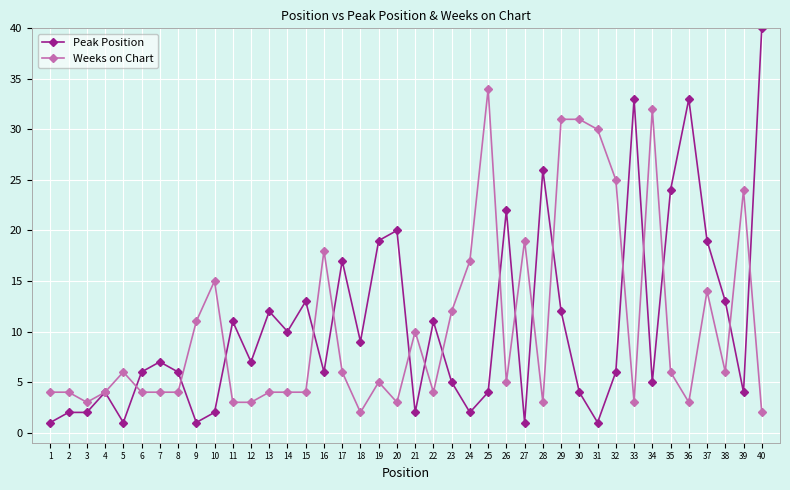

What is the sum of all Weeks on Chart values?

422